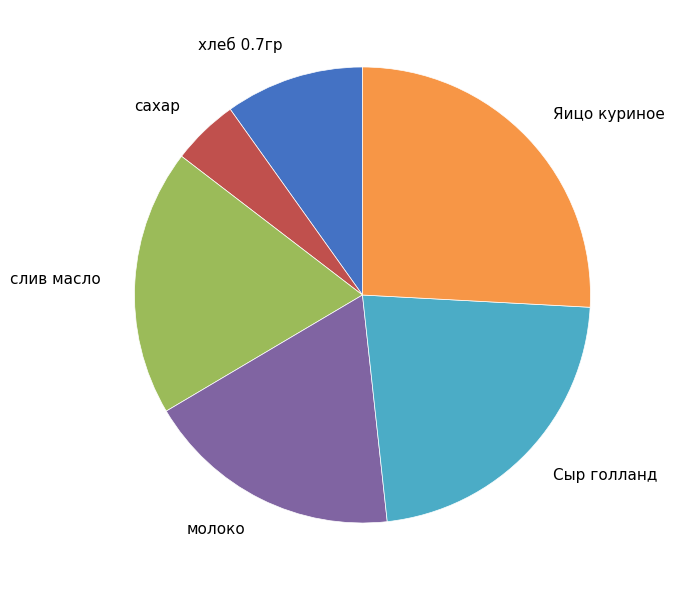

Count the number of slices in the pie.

6